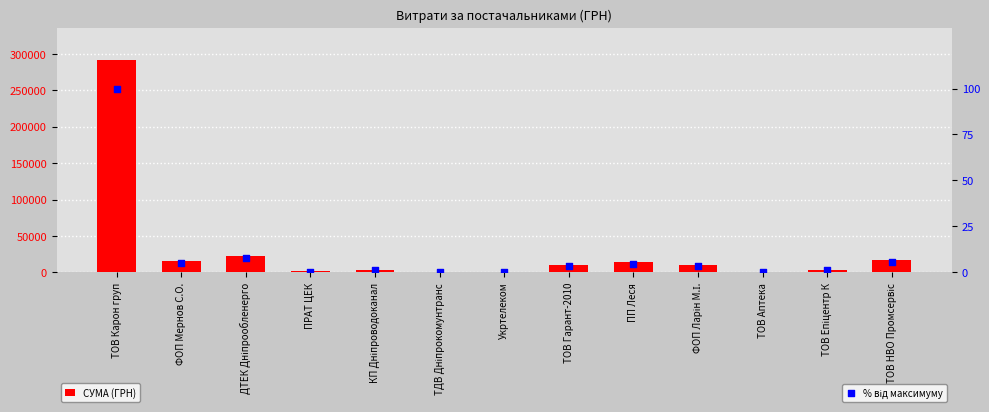

Which series has the largest total across all categories?

СУМА (ГРН)